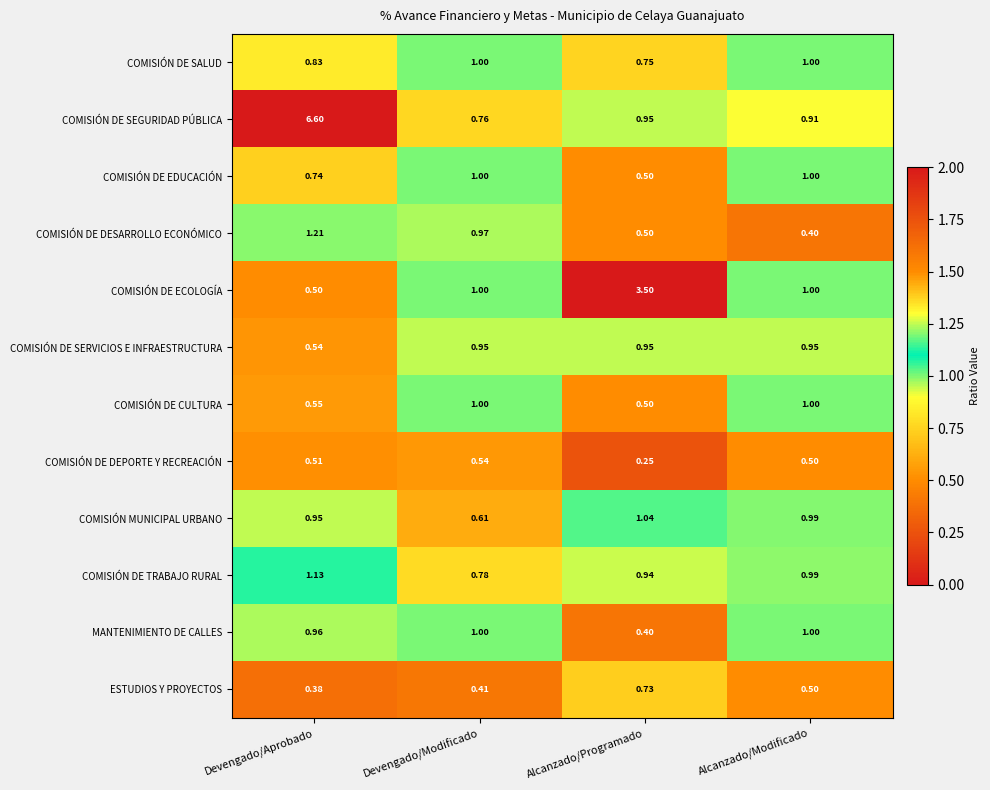

Which series has the largest total across all categories?

COMISIÓN DE SEGURIDAD PÚBLICA